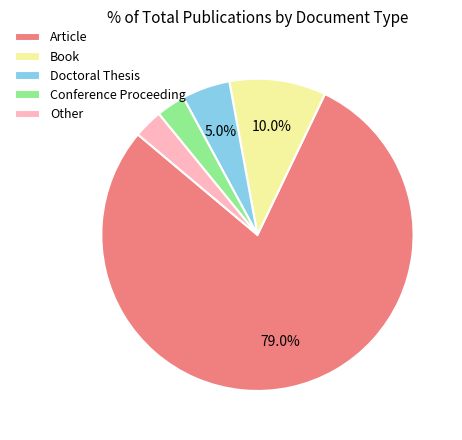

To the nearest percent, what is the difference between the Article and Conference Proceeding slice percentages?

76%